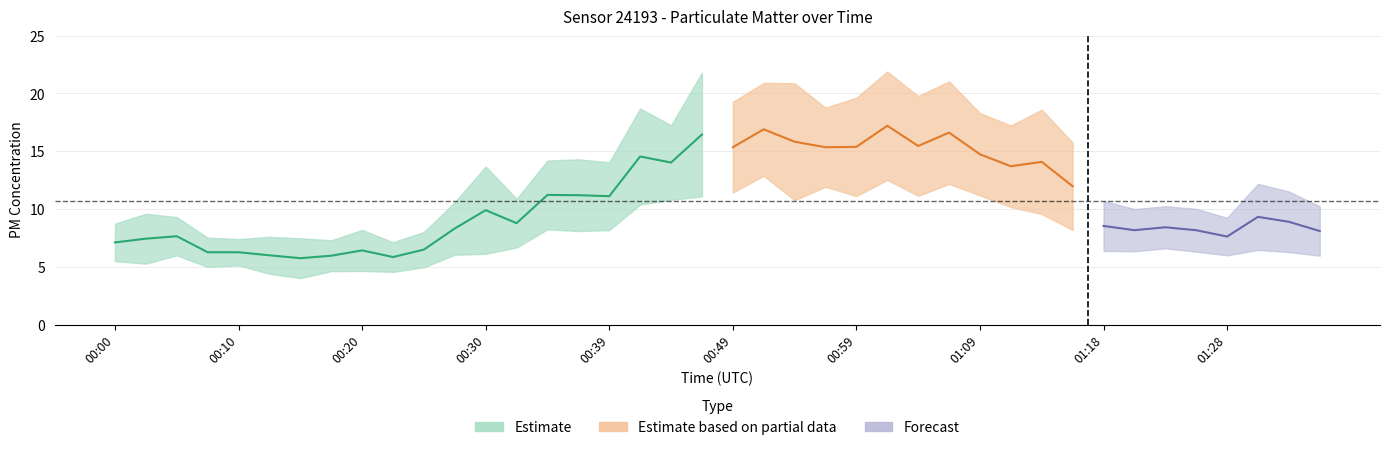

At which label does P1 first exceed 12?

00:30